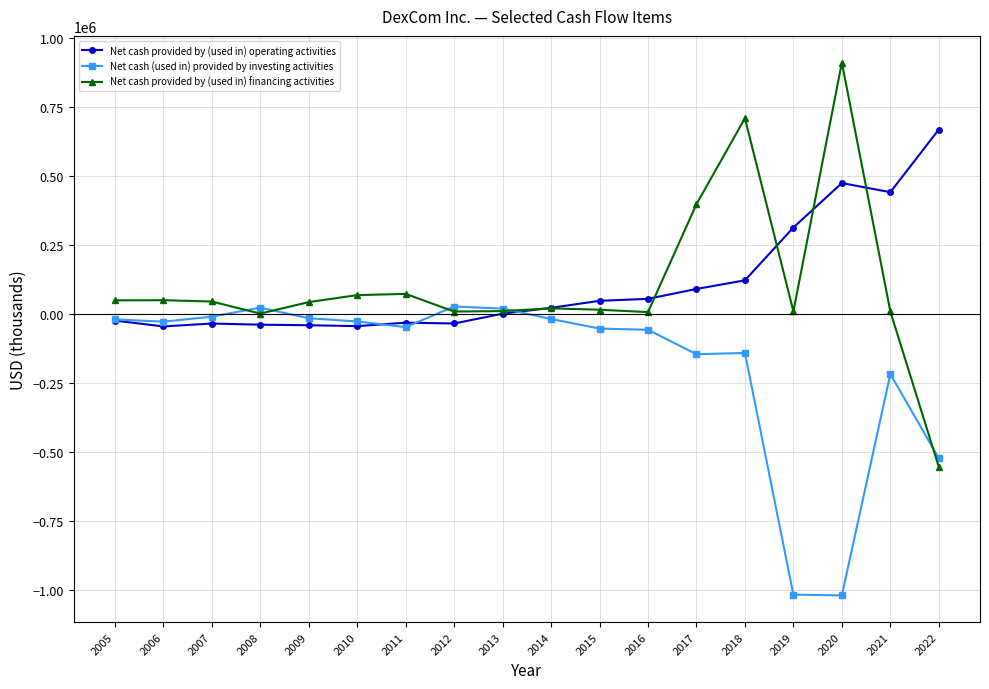

True or false: Net cash provided by (used in) financing activities has more than 0 interior local peaks.

True